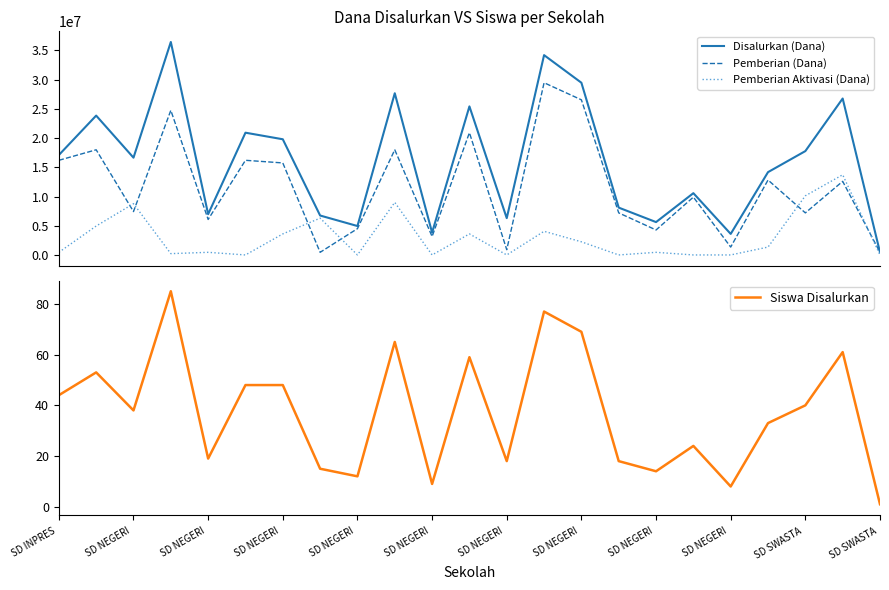

Reading left to right, what are all the values shown in this chart?

Disalurkan (Dana): 17100000	23850000	16650000	36450000	6975000	20925000	19800000	6750000	4950000	27675000	3825000	25425000	6300000	34200000	29475000	8100000	5625000	10575000	3600000	14175000	17775000	26775000	450000
Pemberian (Dana): 16200000	18000000	7425000	24750000	6075000	16200000	15750000	450000	4500000	18000000	3150000	20925000	900000	29475000	26550000	7200000	4275000	9900000	1350000	12825000	7200000	12600000	450000
Pemberian Aktivasi (Dana): 450000	4950000	8775000	225000	450000	0	3600000	6300000	0	9000000	0	3600000	0	4050000	2250000	0	450000	0	0	1350000	10125000	13725000	0
Siswa Disalurkan: 44	53	38	85	19	48	48	15	12	65	9	59	18	77	69	18	14	24	8	33	40	61	1